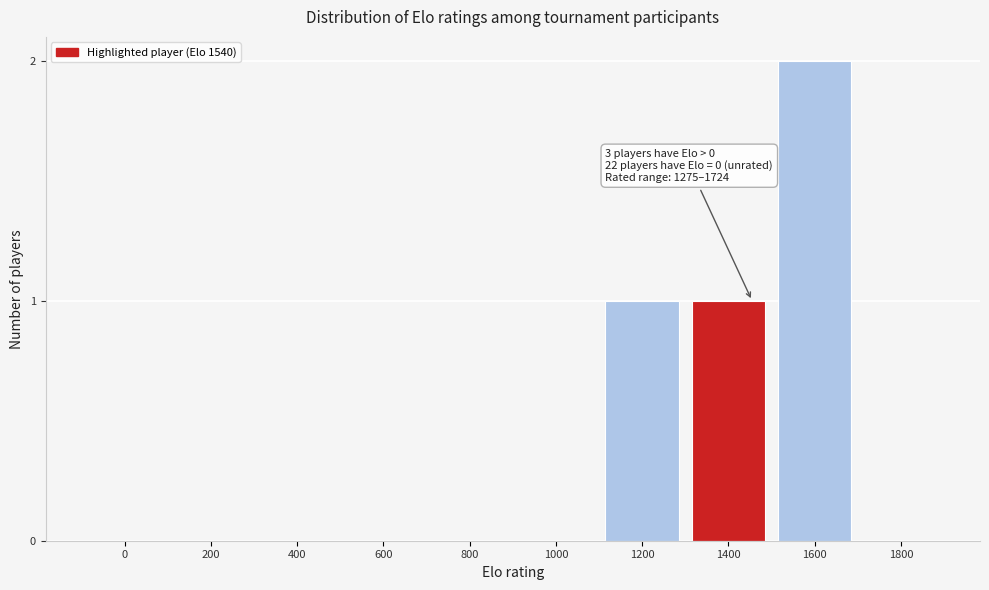

Reading left to right, extract all data points from this chart.

0=0	200=0	400=0	600=0	800=0	1000=0	1200=1	1400=1	1600=2	1800=0